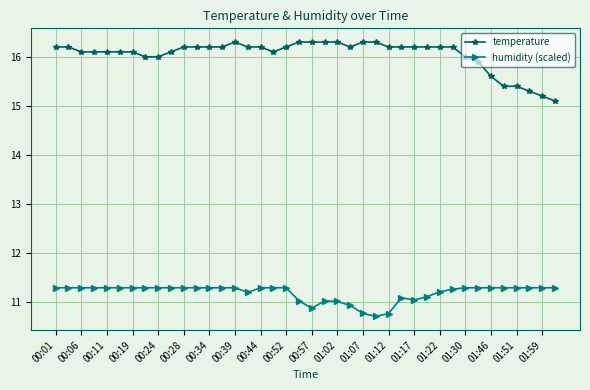

Which series has the largest range (max minus min)?

temperature